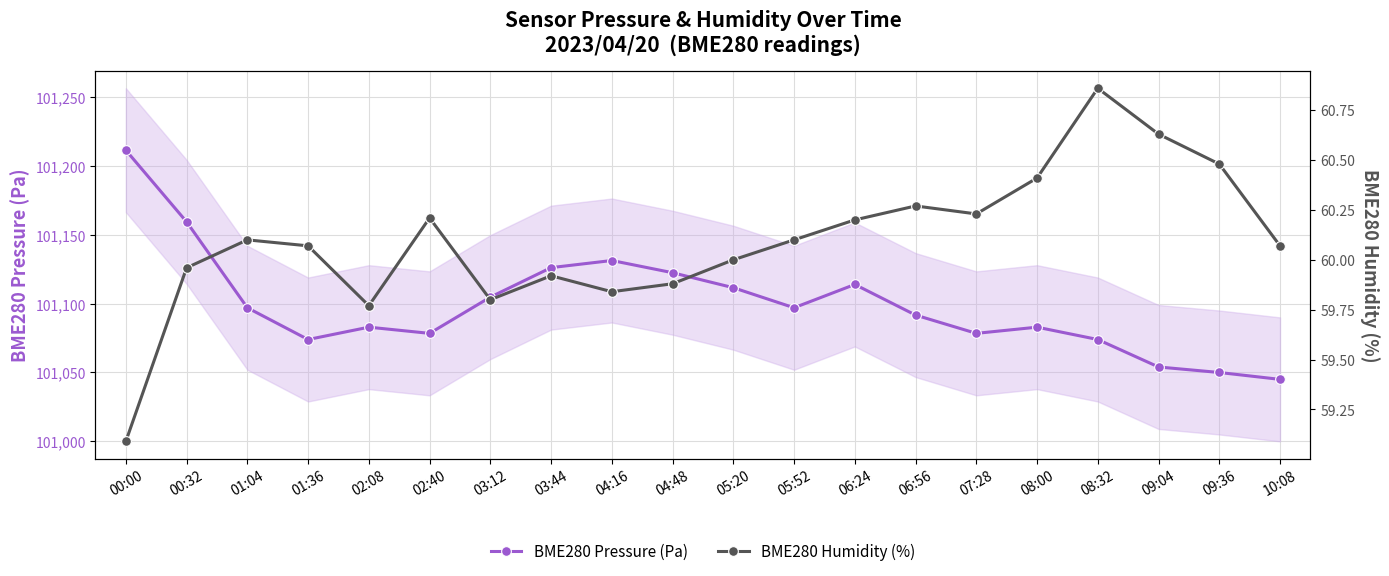

True or false: BME280 Humidity (%) and BME280 Pressure (Pa) cross at least once.

False